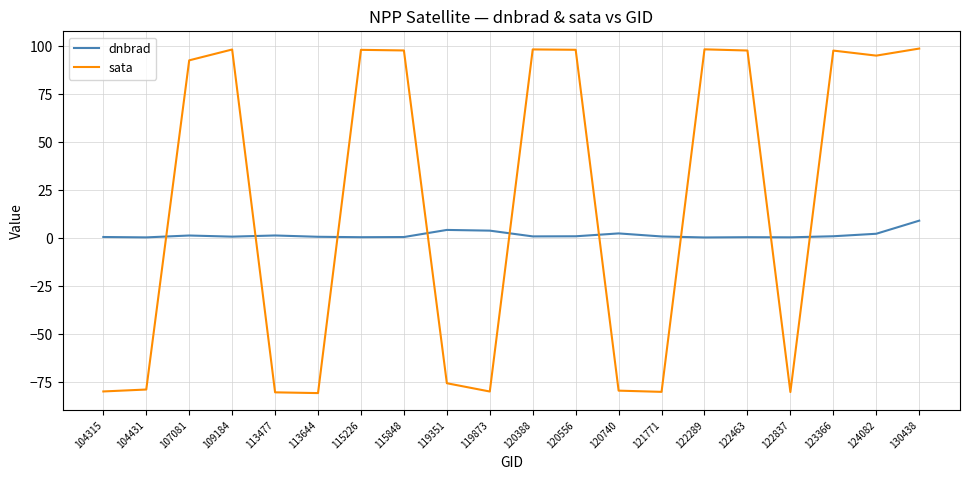

True or false: sata and dnbrad cross at least once.

True